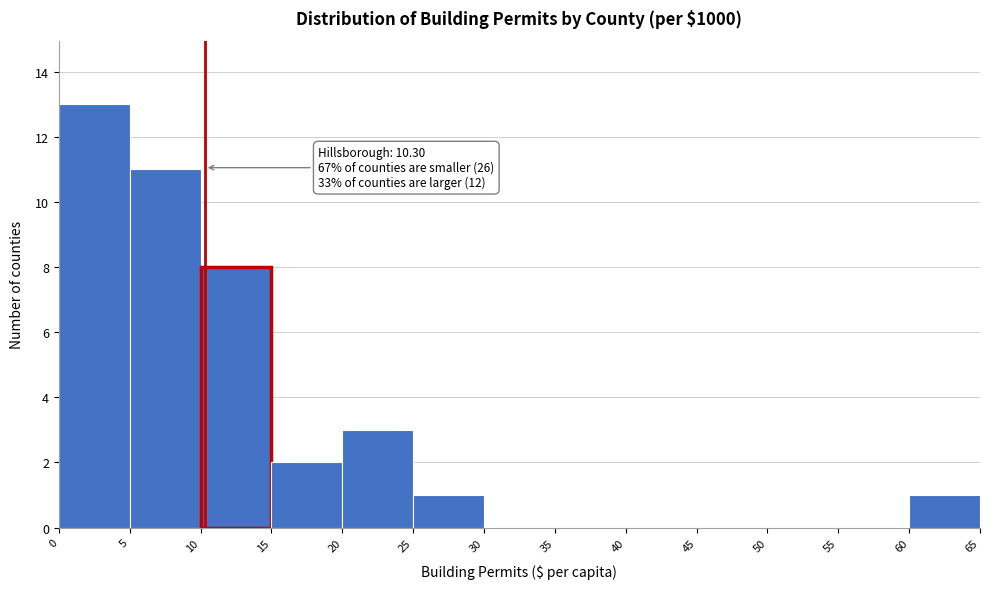

Over which range of the x-axis is the bar tallest?

0 to 5